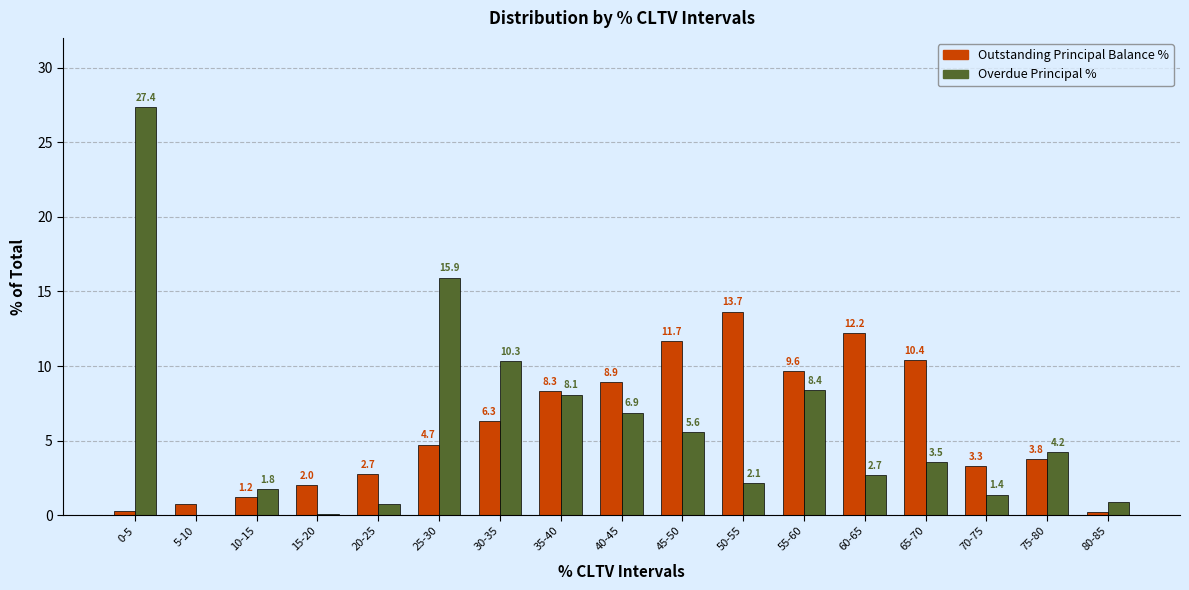

What is the greatest value displayed?

27.4